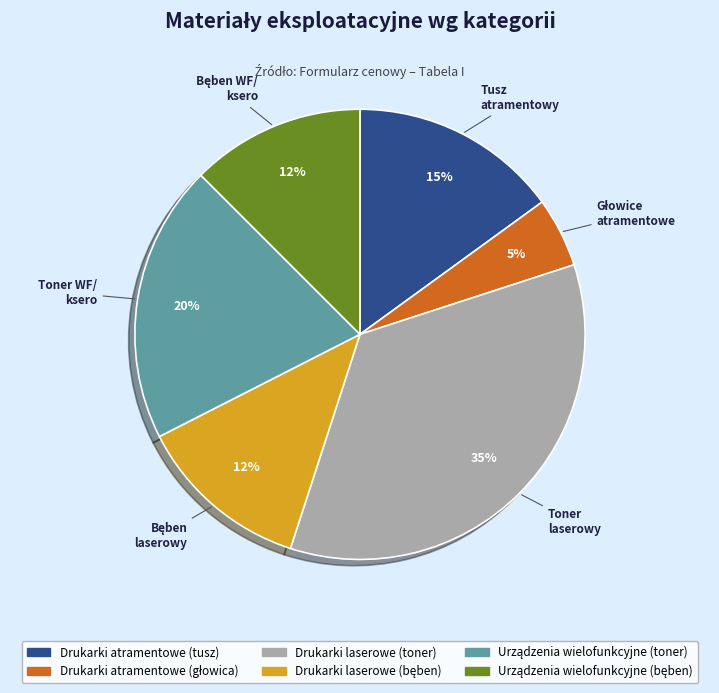

To the nearest percent, what is the difference between the largest and smallest slice percentages?

30%